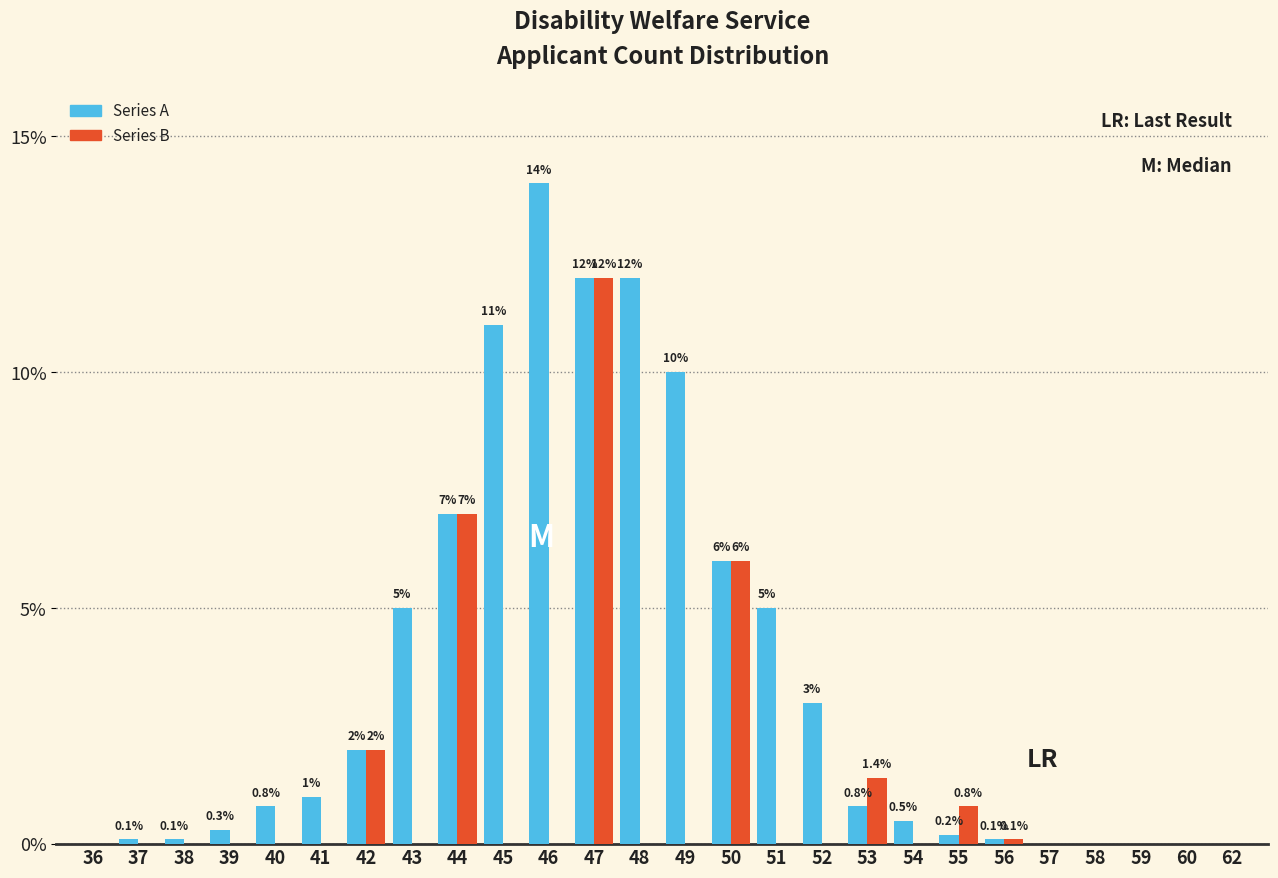

Reading left to right, list all the values displayed in this chart.

Series A: 36=0.0	37=0.1	38=0.1	39=0.3	40=0.8	41=1.0	42=2.0	43=5.0	44=7.0	45=11.0	46=14.0	47=12.0	48=12.0	49=10.0	50=6.0	51=5.0	52=3.0	53=0.8	54=0.5	55=0.2	56=0.1	57=0.0	58=0.0	59=0.0	60=0.0	62=0.0
Series B: 36=0.0	37=0.0	38=0.0	39=0.0	40=0.0	41=0.0	42=2.0	43=0.0	44=7.0	45=0.0	46=0.0	47=12.0	48=0.0	49=0.0	50=6.0	51=0.0	52=0.0	53=1.4	54=0.0	55=0.8	56=0.1	57=0.0	58=0.0	59=0.0	60=0.0	62=0.0